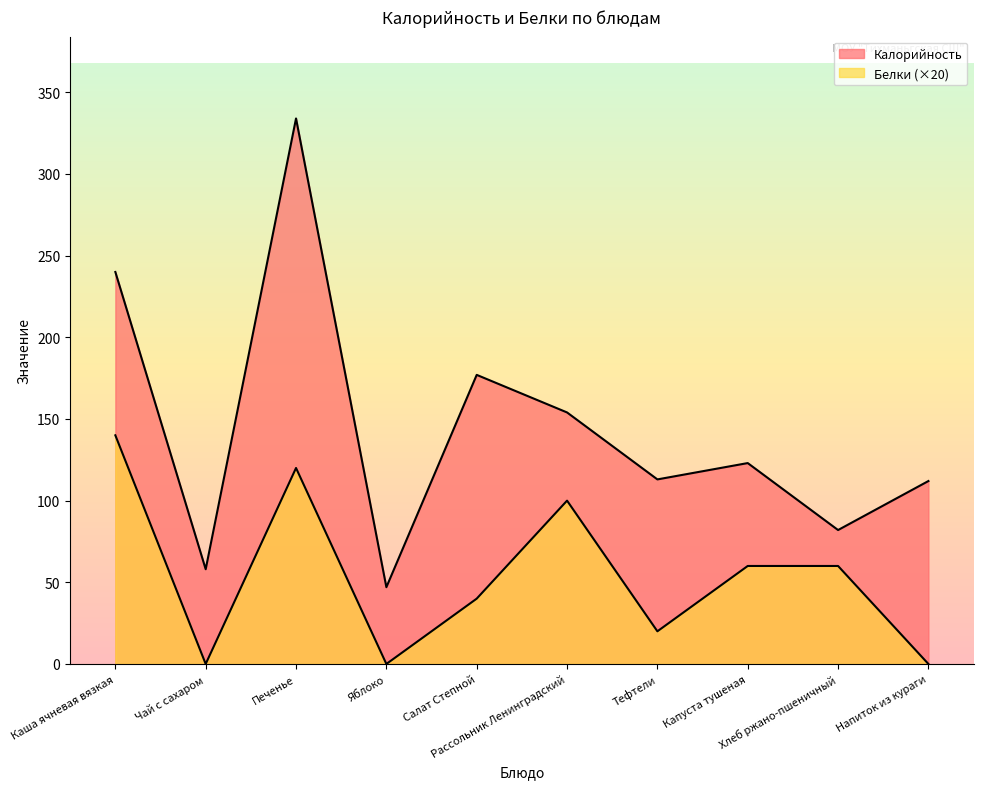

True or false: Белки and Калорийность intersect in this chart.

False